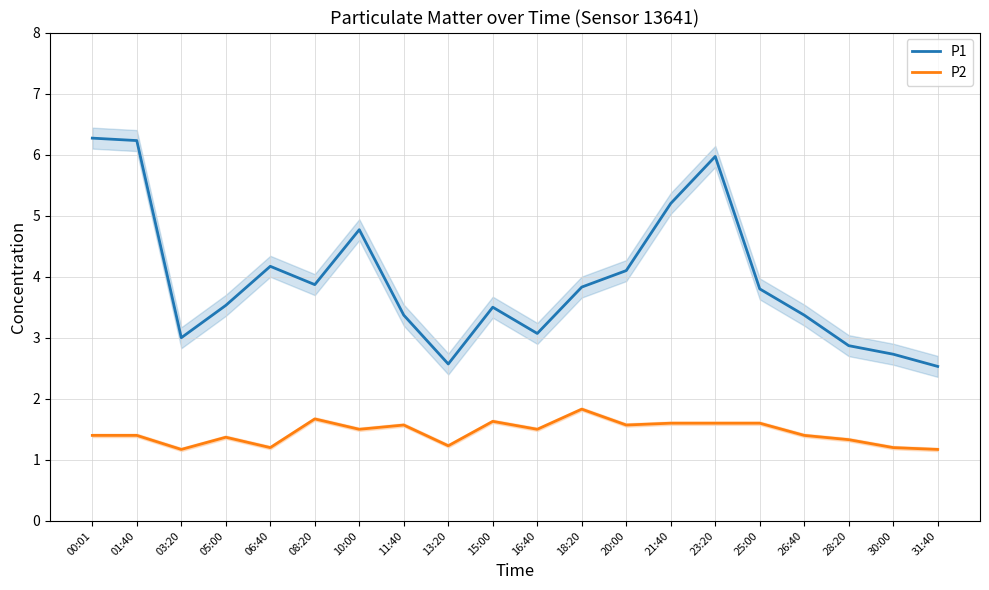

What is the lowest value of the P2 series?

1.2